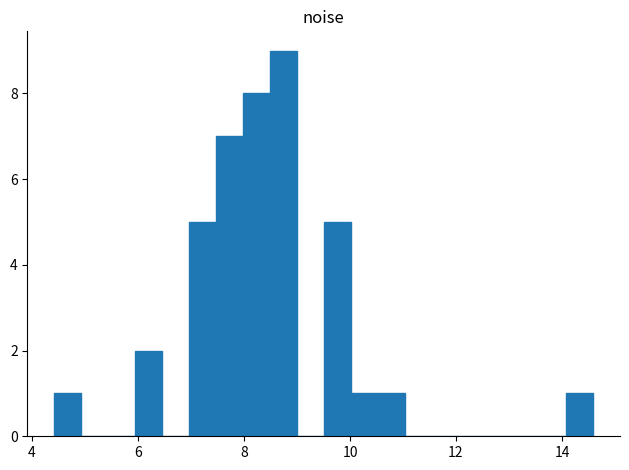

Around what value on the x-axis is the tallest bar? Give the approximate position of its centre, as read against the axis.

8.8